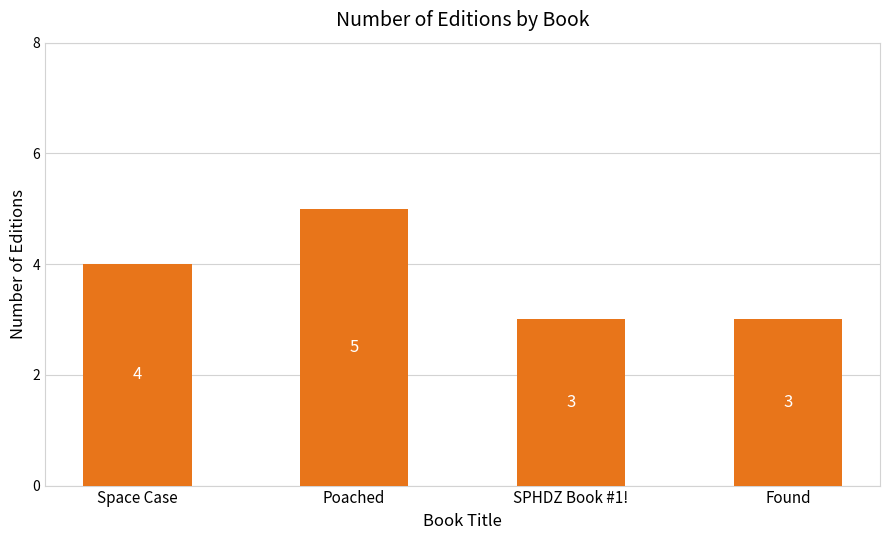

Read the value at Poached.

5